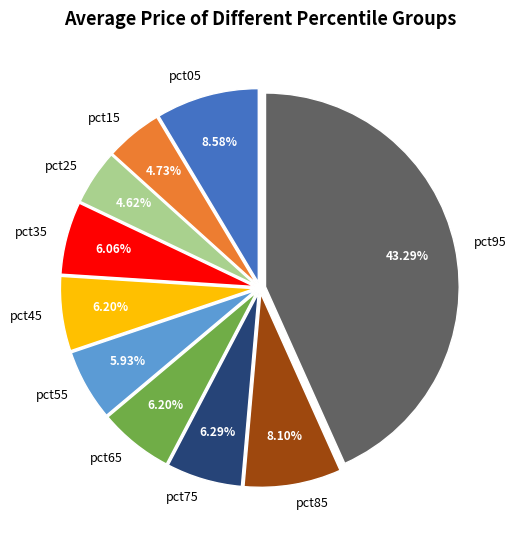

Does pct25 represent more than half of the total?

No